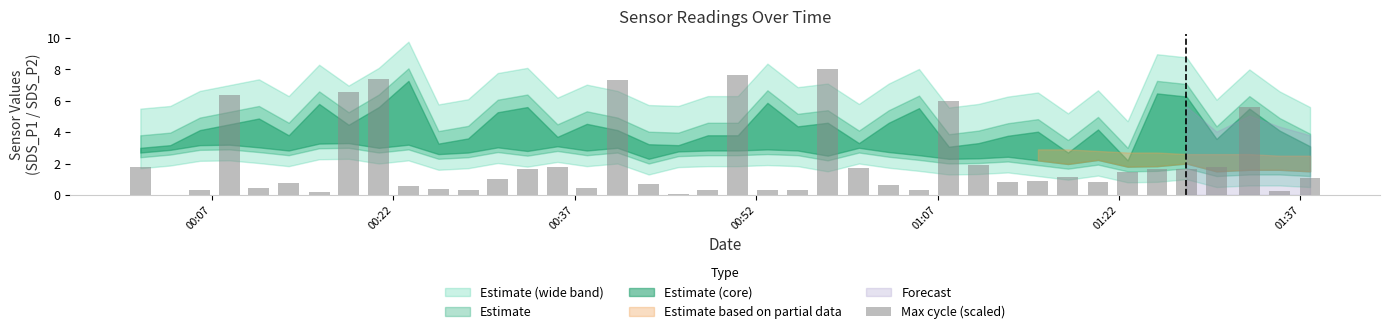

What is the maximum value shown in the chart?

8.0